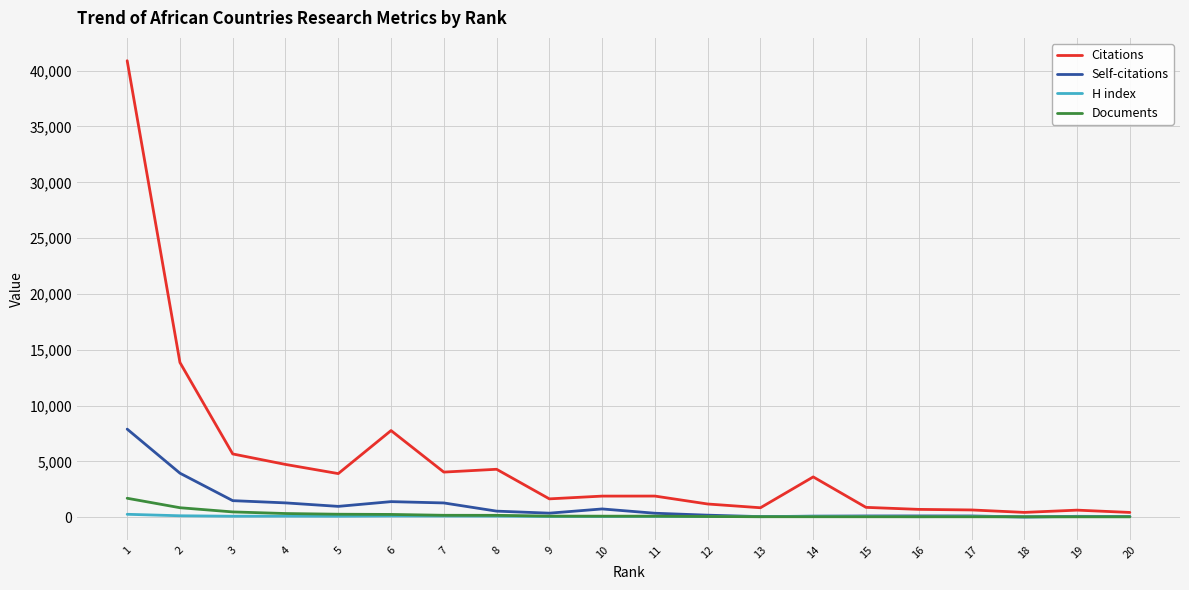

What are all the series names shown in the legend?

Citations, Self-citations, H index, Documents